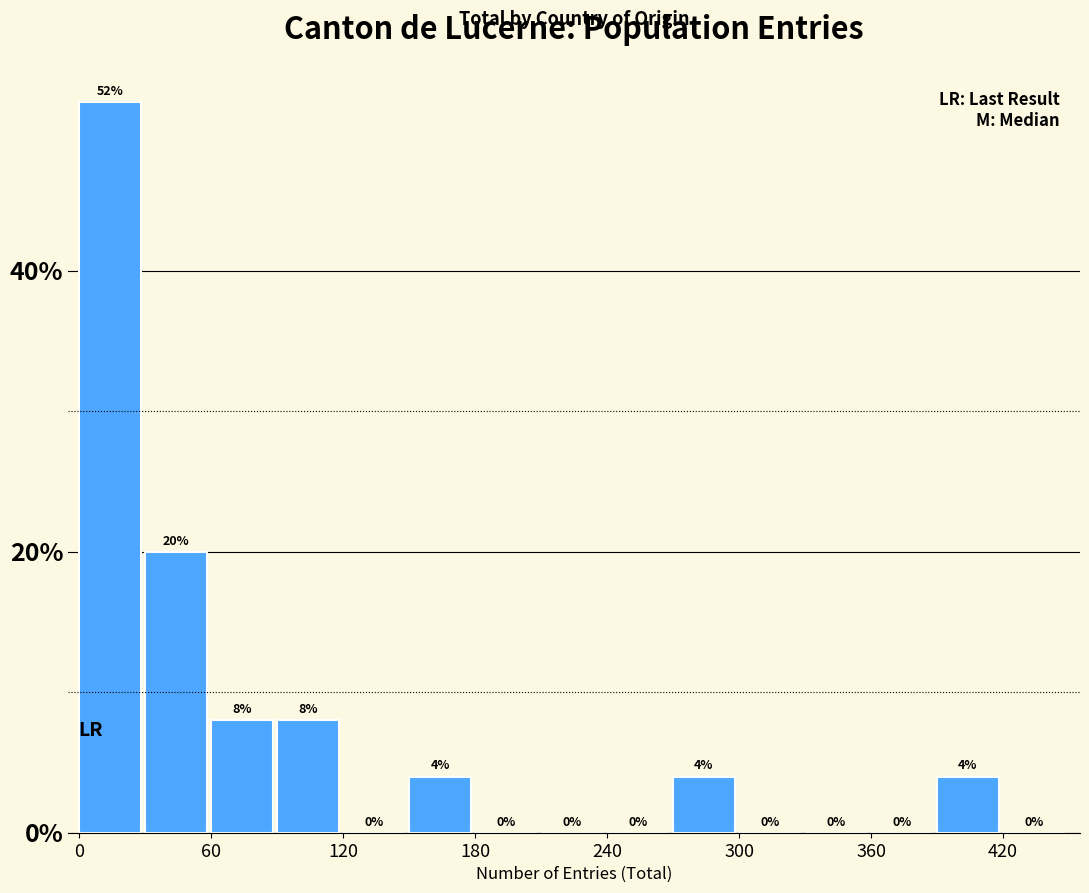

Read against the x-axis, roughly where is the centre of the tallest bar?

10